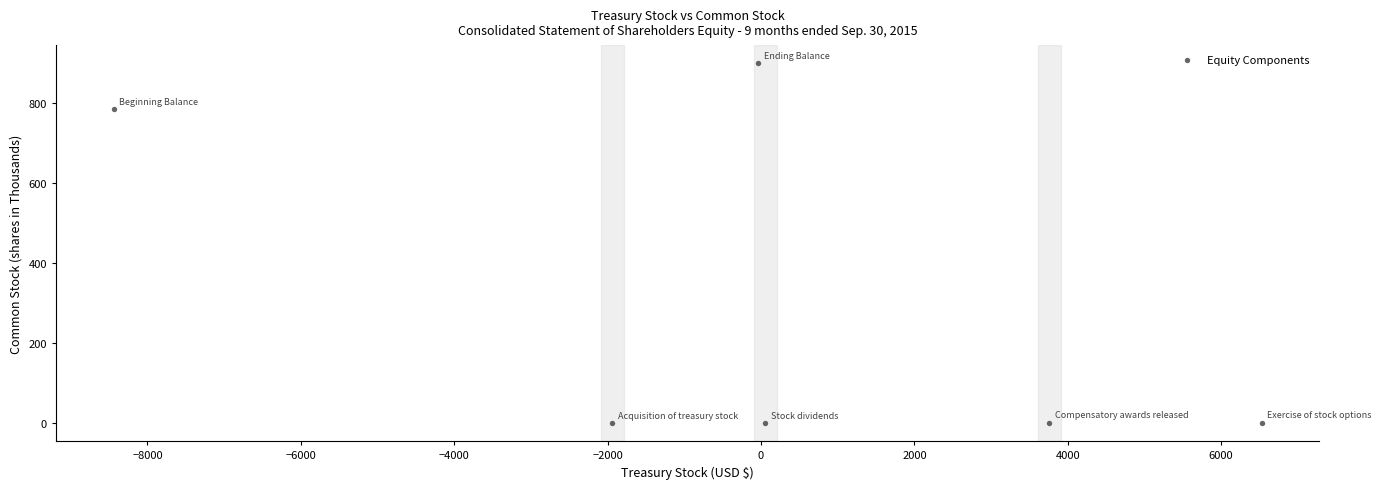

What is the average X value?

-13